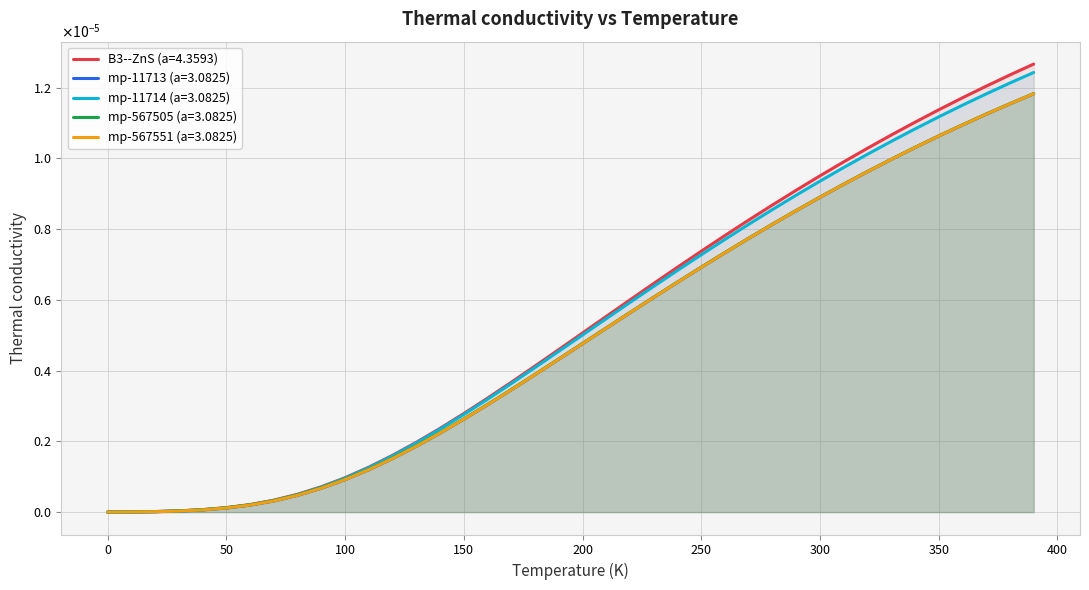

True or false: mp-567505 (a=3.0825) has more than 1 interior local peaks.

False